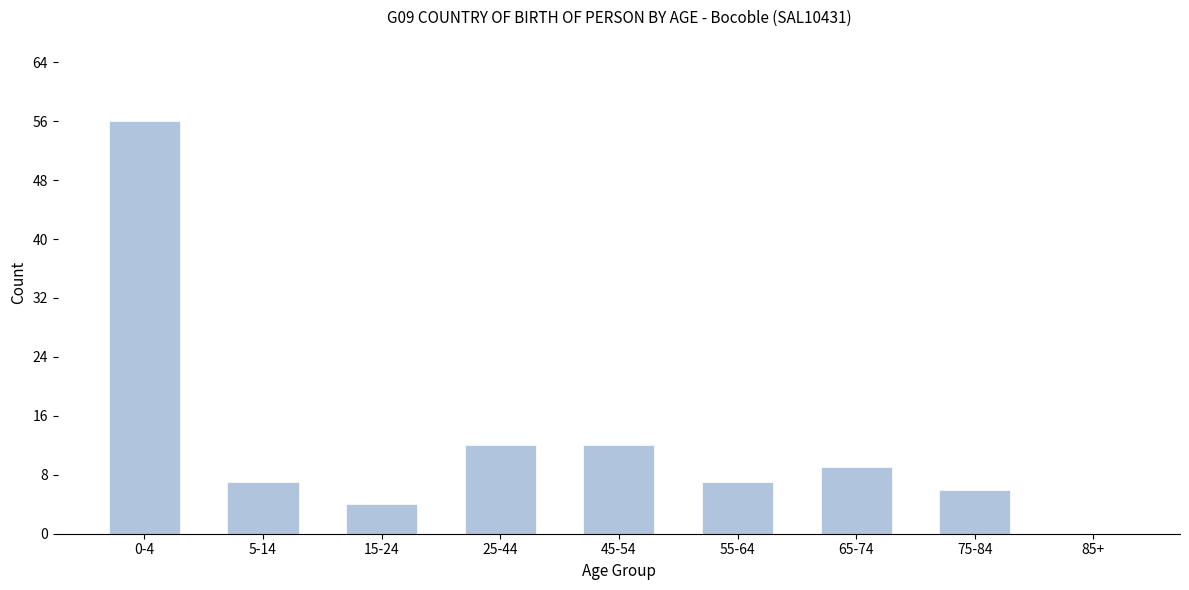

Reading left to right, extract all data points from this chart.

0-4=56	5-14=7	15-24=4	25-44=12	45-54=12	55-64=7	65-74=9	75-84=6	85+=0